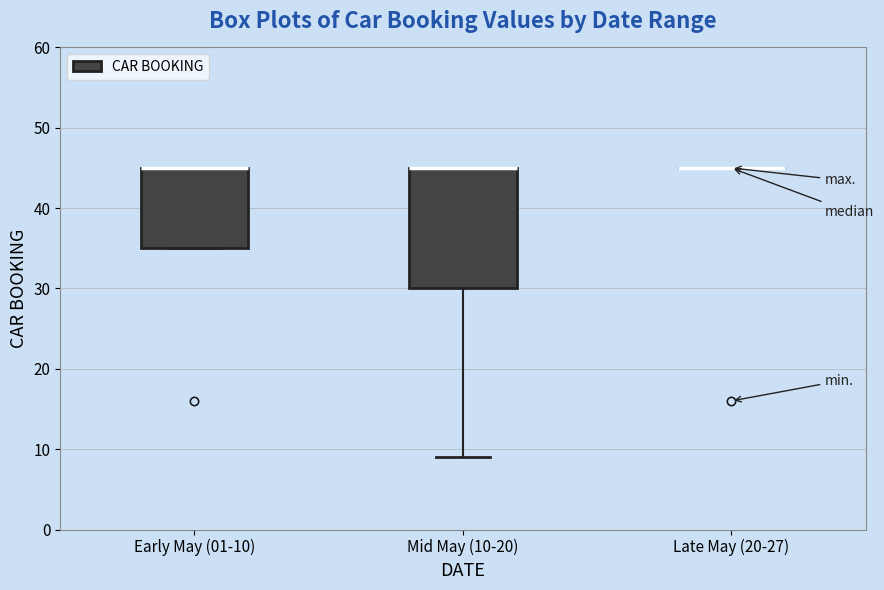

Which box is the tallest, from its lower edge to its upper edge?

Mid May (10-20)